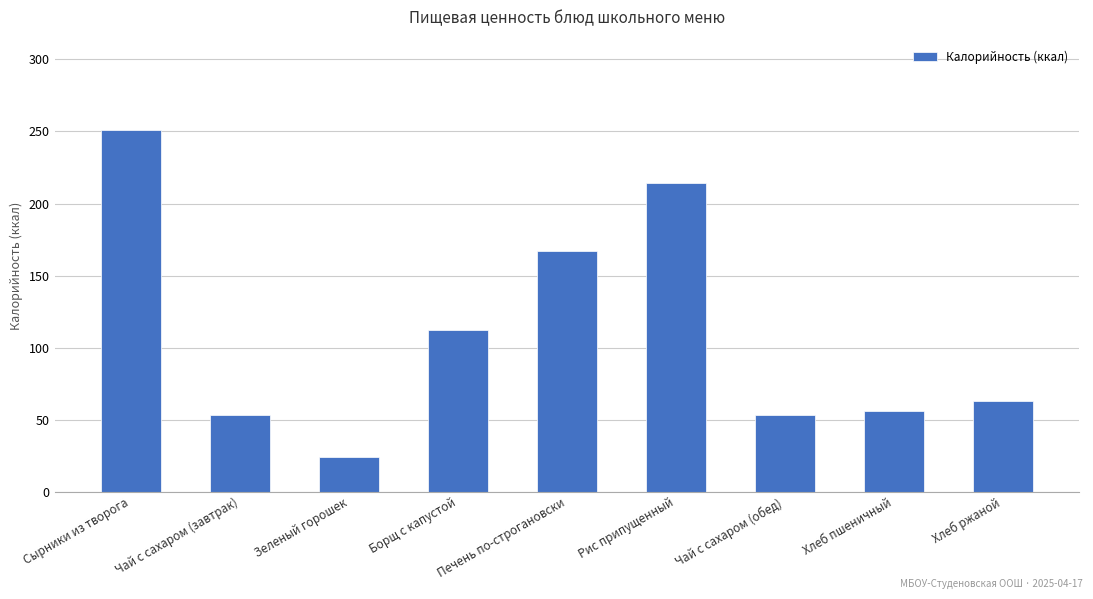

What is the sum of all values?

993